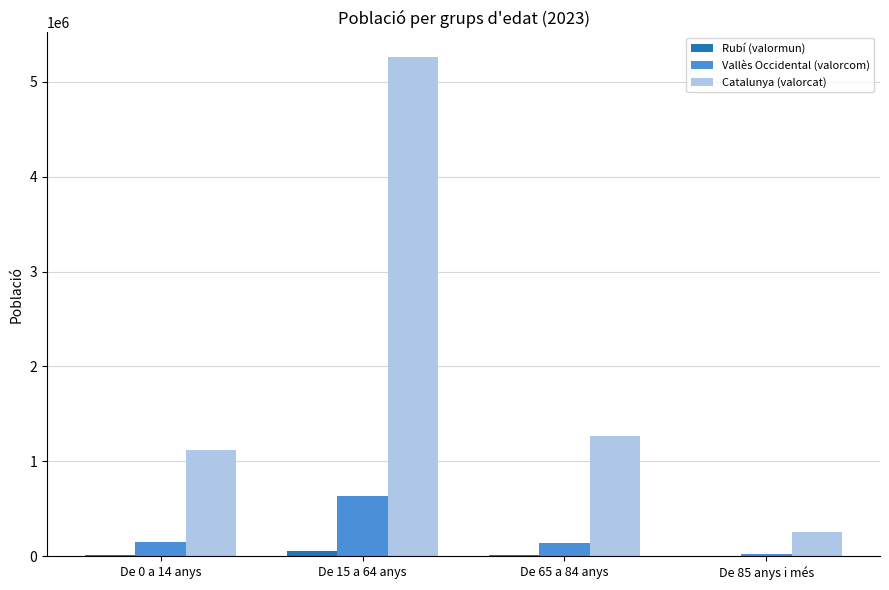

Are the bars horizontal?

No